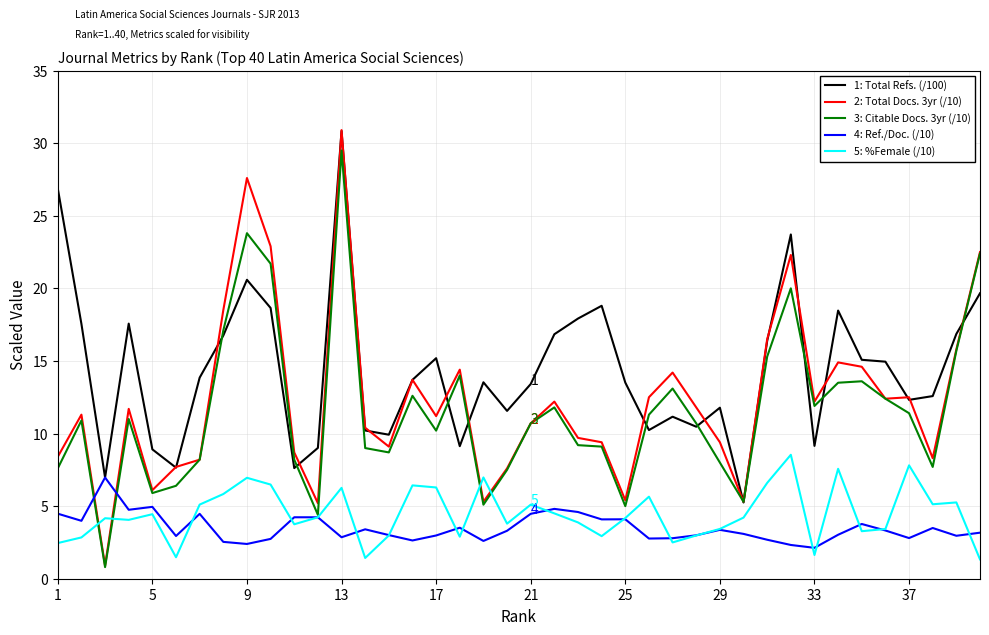

What is the smallest value displayed?

0.8